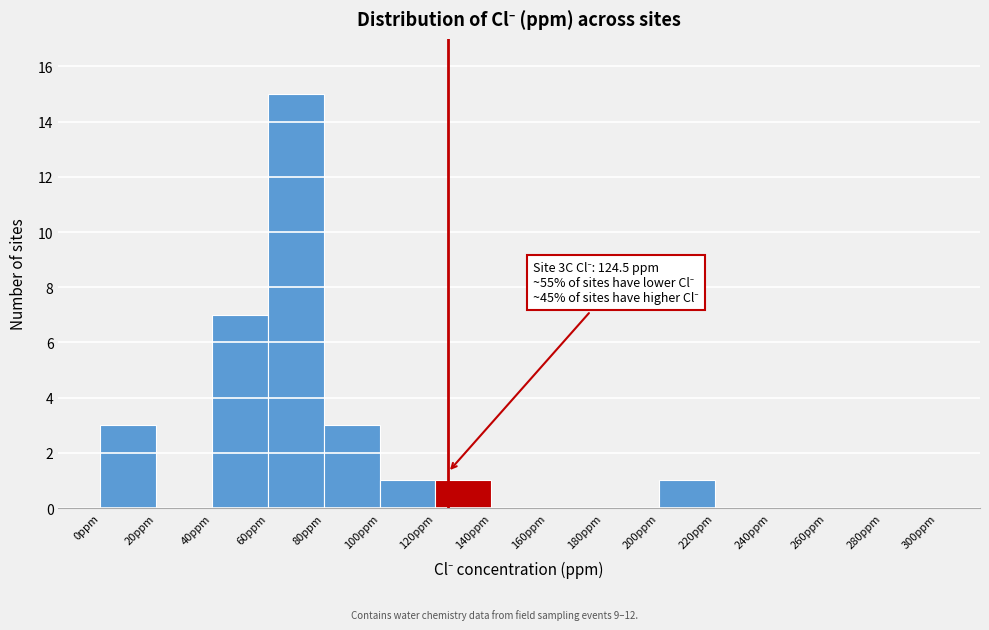

Which range on the x-axis has the tallest bar?

60 to 80